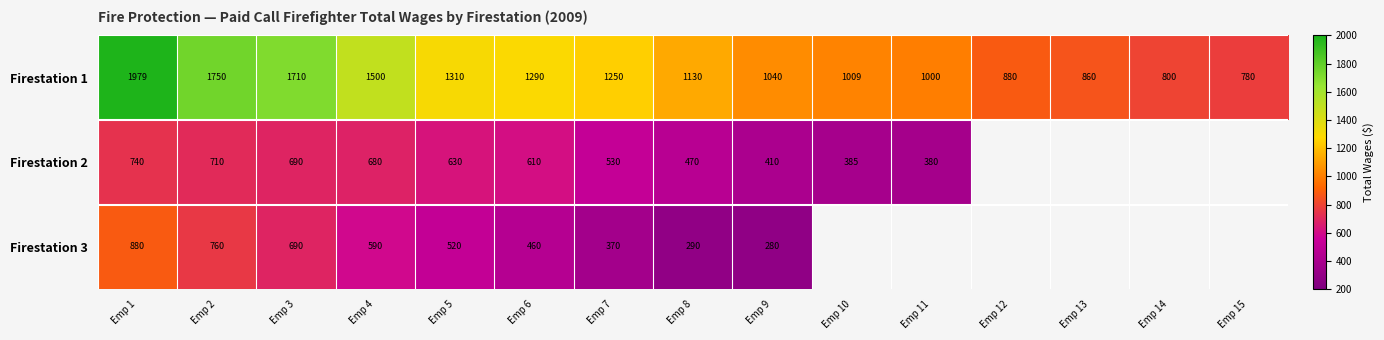

How many data points in Firestation 1 are less than 1130?

7